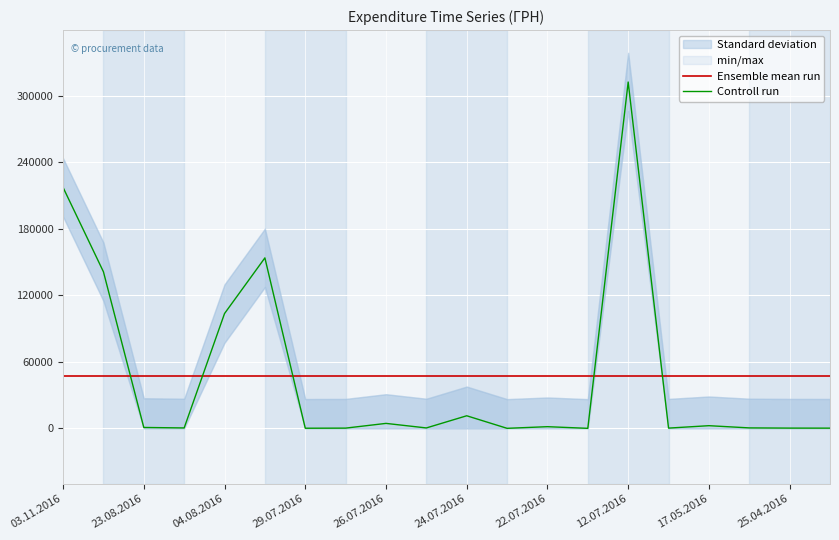

True or false: Ensemble mean run has a value of 15857.6 at 29.07.2016.

False